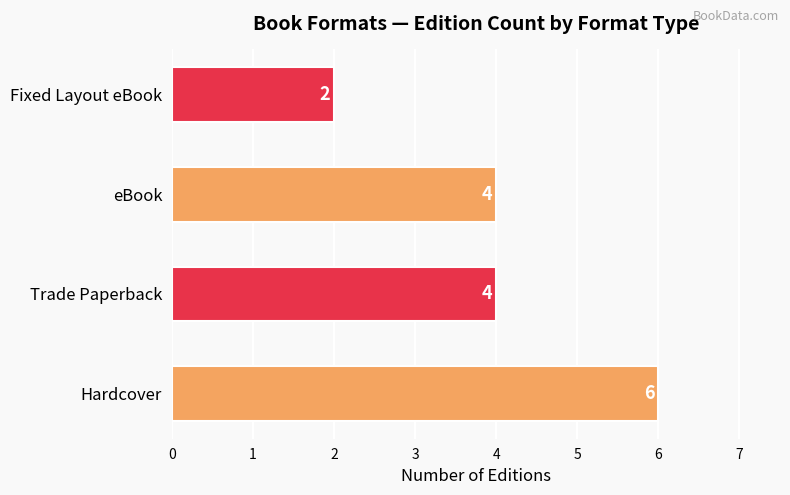

Is it true that the value at Fixed Layout eBook is 2?

True